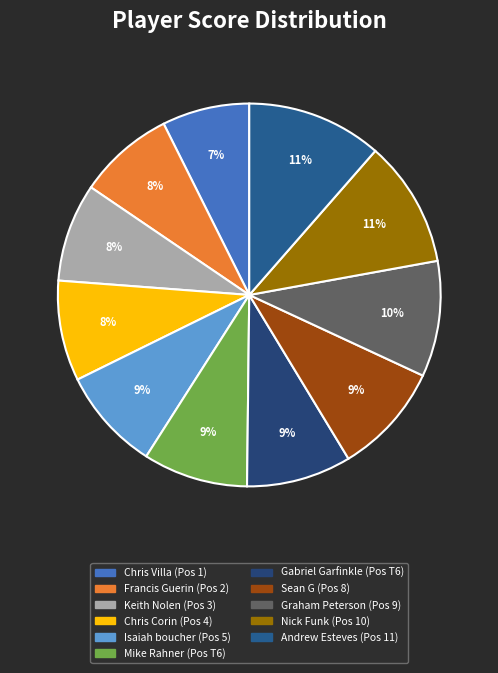

Is it true that Mike Rahner is 9% of the pie?

True